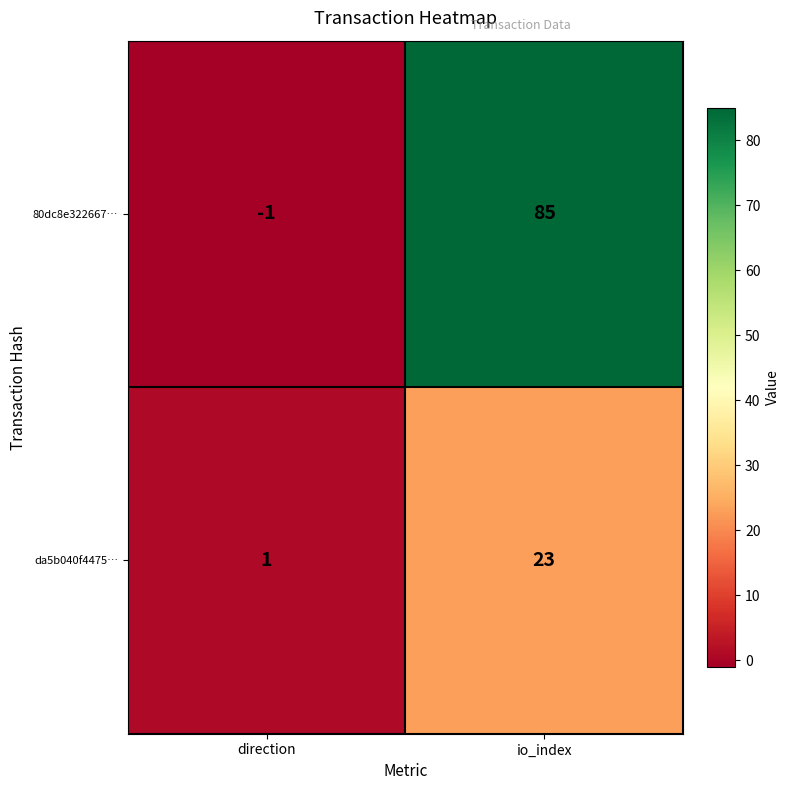

How many values in 80dc8e322667… are below zero?

1